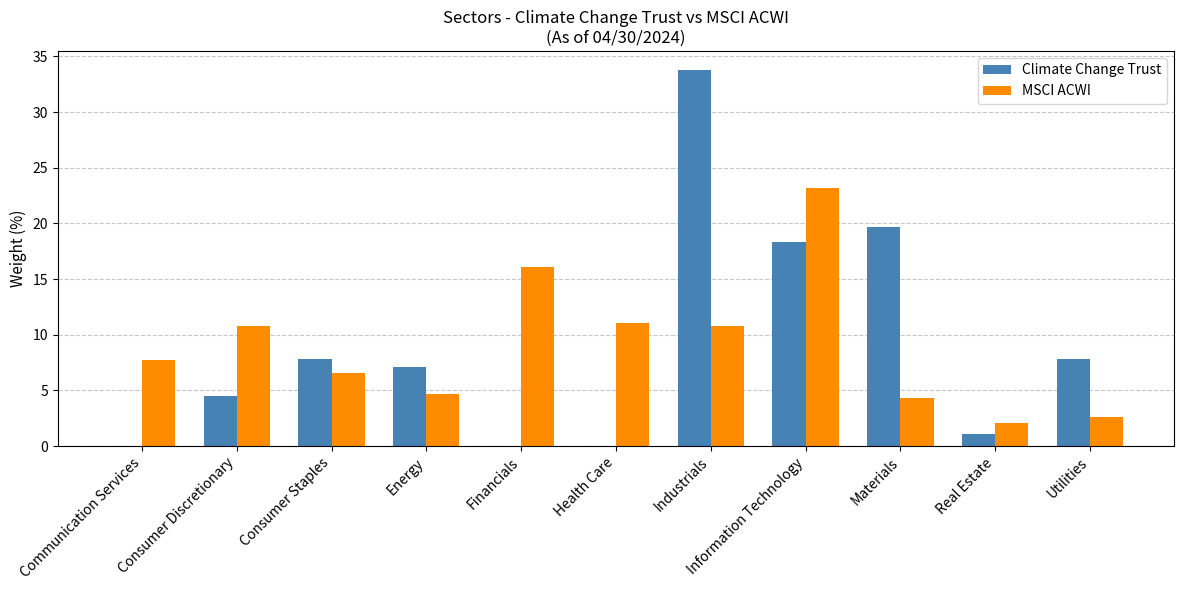

Reading left to right, list all the values displayed in this chart.

Climate Change Trust: 0.0	4.5	7.8	7.1	0.0	0.0	33.8	18.3	19.7	1.1	7.8
MSCI ACWI: 7.7	10.8	6.6	4.7	16.1	11.1	10.8	23.2	4.3	2.1	2.6